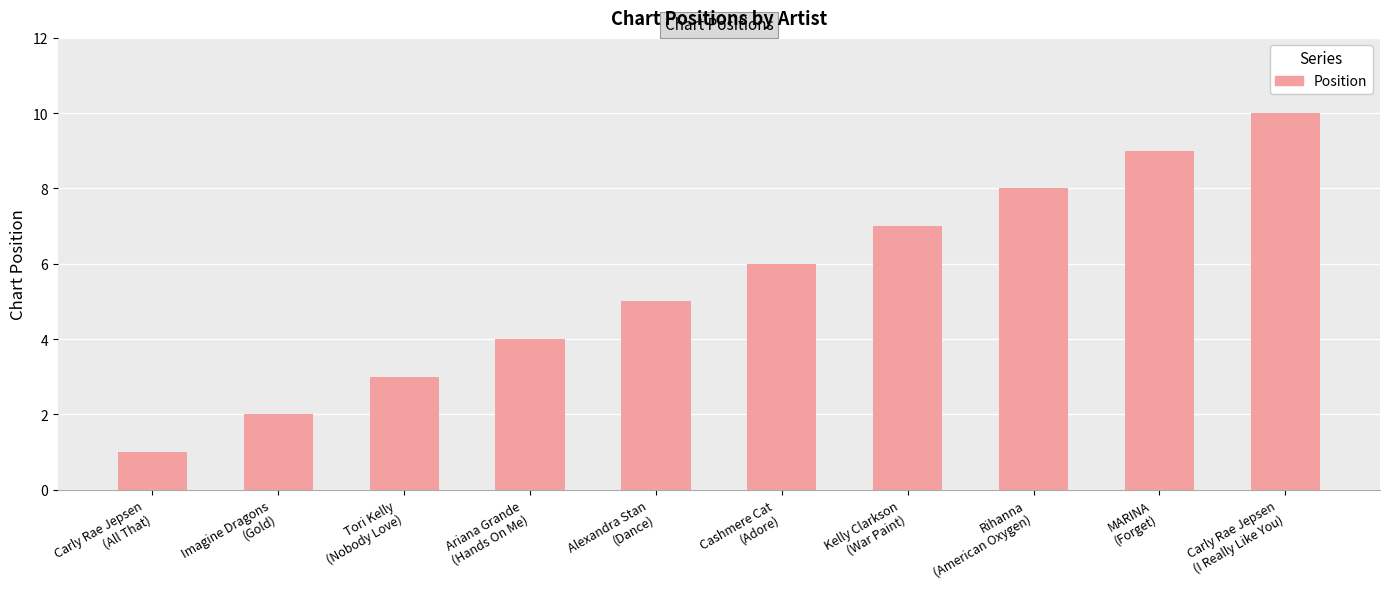

What is the maximum value shown in the chart?

10